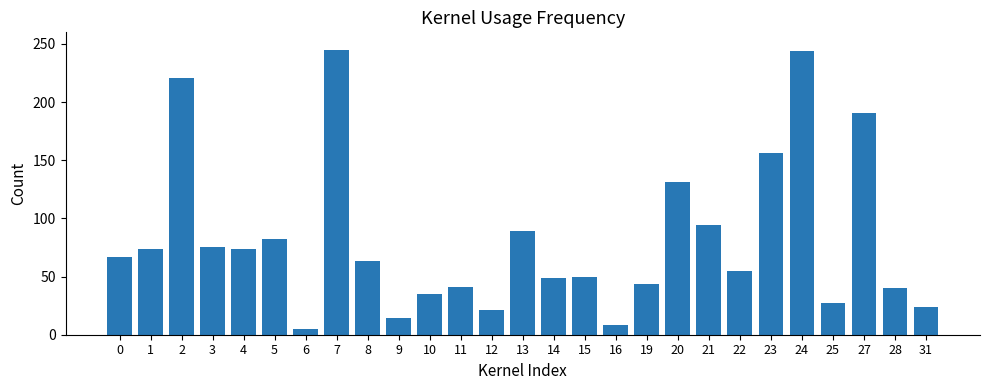

What is the maximum value shown in the chart?

245